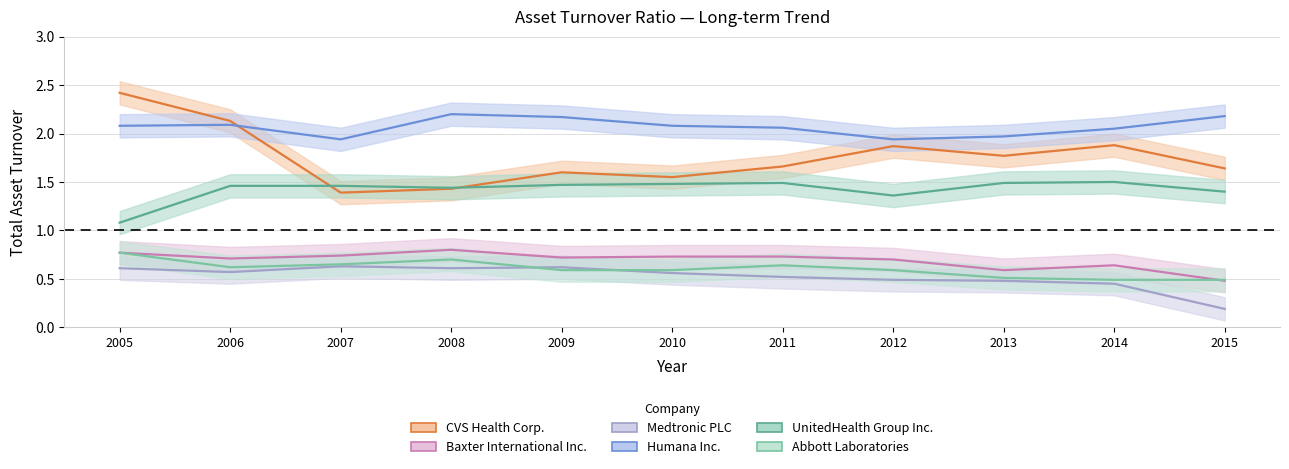

True or false: Medtronic PLC and UnitedHealth Group Inc. intersect in this chart.

False